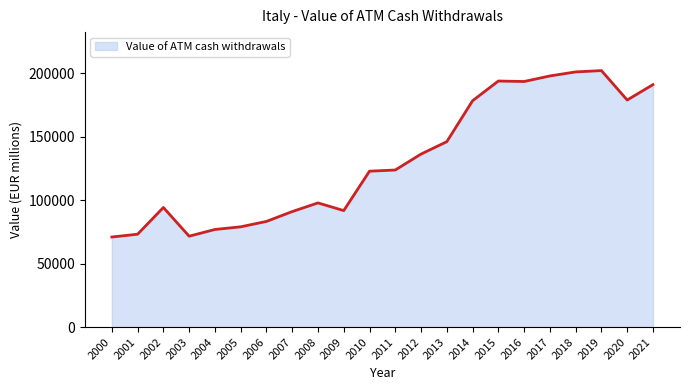

What is the change in value from 2001 to 2008?

+24660.0